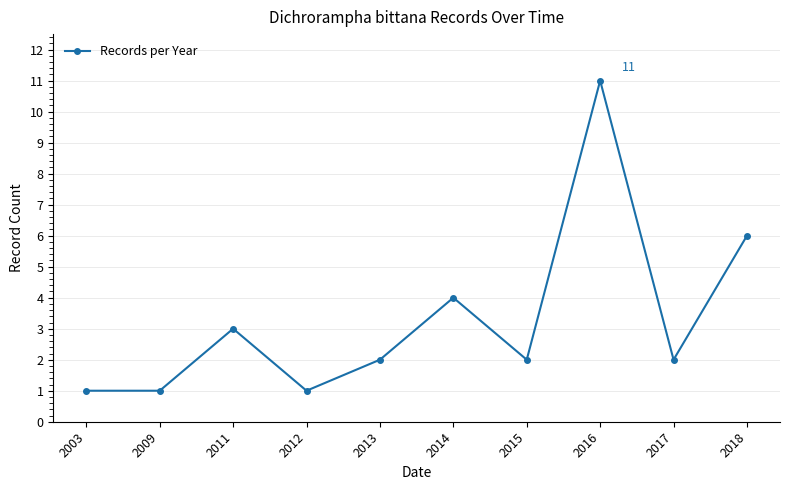

At which category does the chart reach its peak across all series?

2016